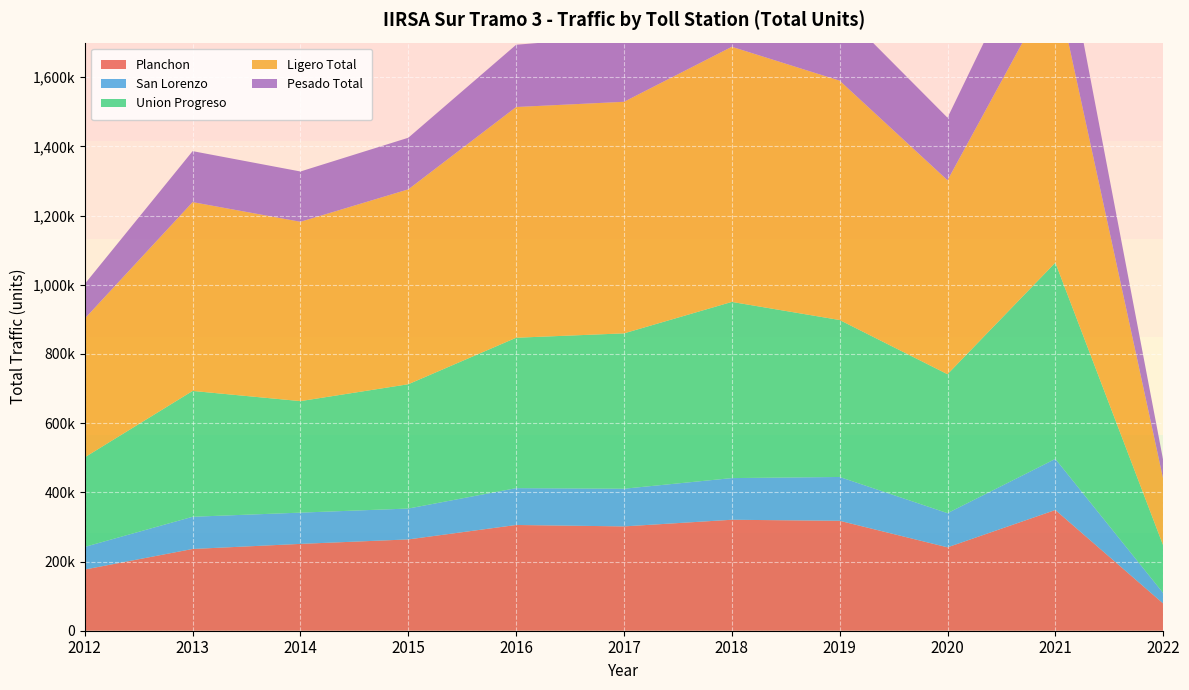

Reading left to right, list all the values displayed in this chart.

Planchon: 176880	236307	251001	263938	305677	301564	320760	317766	241072	348964	78691
San Lorenzo: 65458	93129	90361	89236	106463	108904	120443	126679	98791	147701	30241
Union Progreso: 258891	363725	322381	359344	434781	449095	509284	453712	401612	567340	137487
Ligero Total: 401090	545782	518338	563317	666926	669378	737463	691846	560672	810547	192257
Pesado Total: 100139	147379	145405	149201	179995	190185	213024	206311	180803	253458	54162